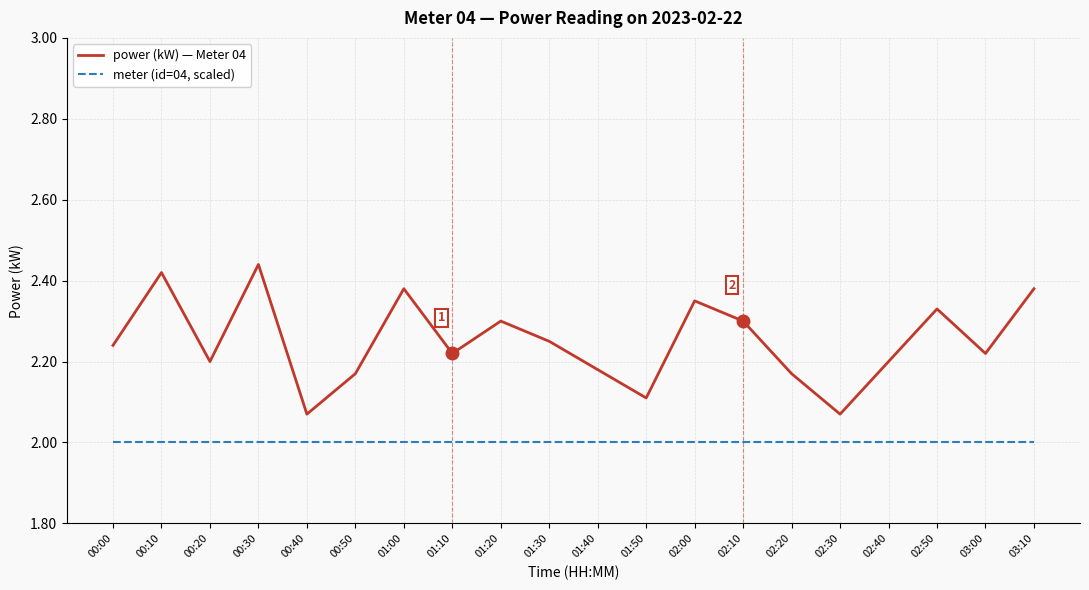

What are all the series names shown in the legend?

power (kW) — Meter 04, meter (id=04, scaled)